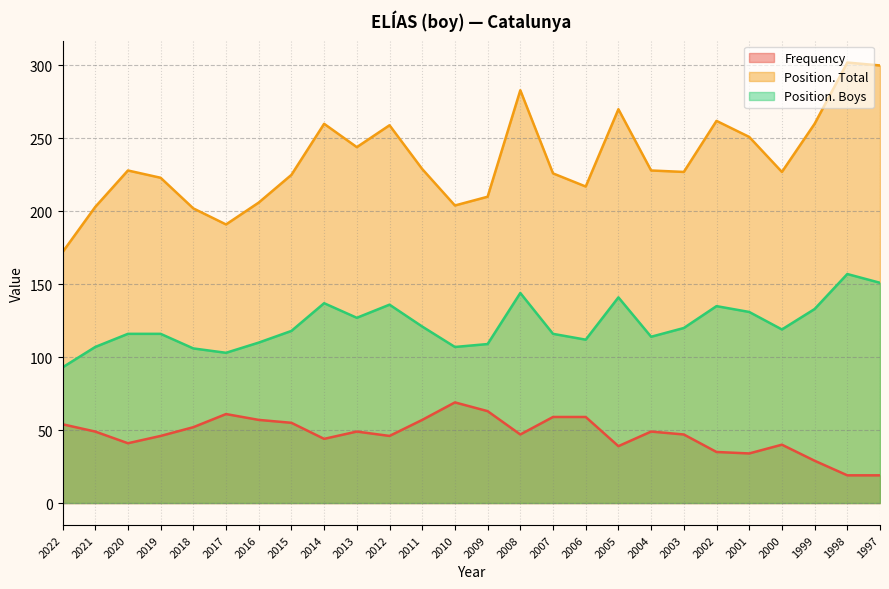

In Frequency, how many points are lower than both neighbors (excluding endpoints)?

6